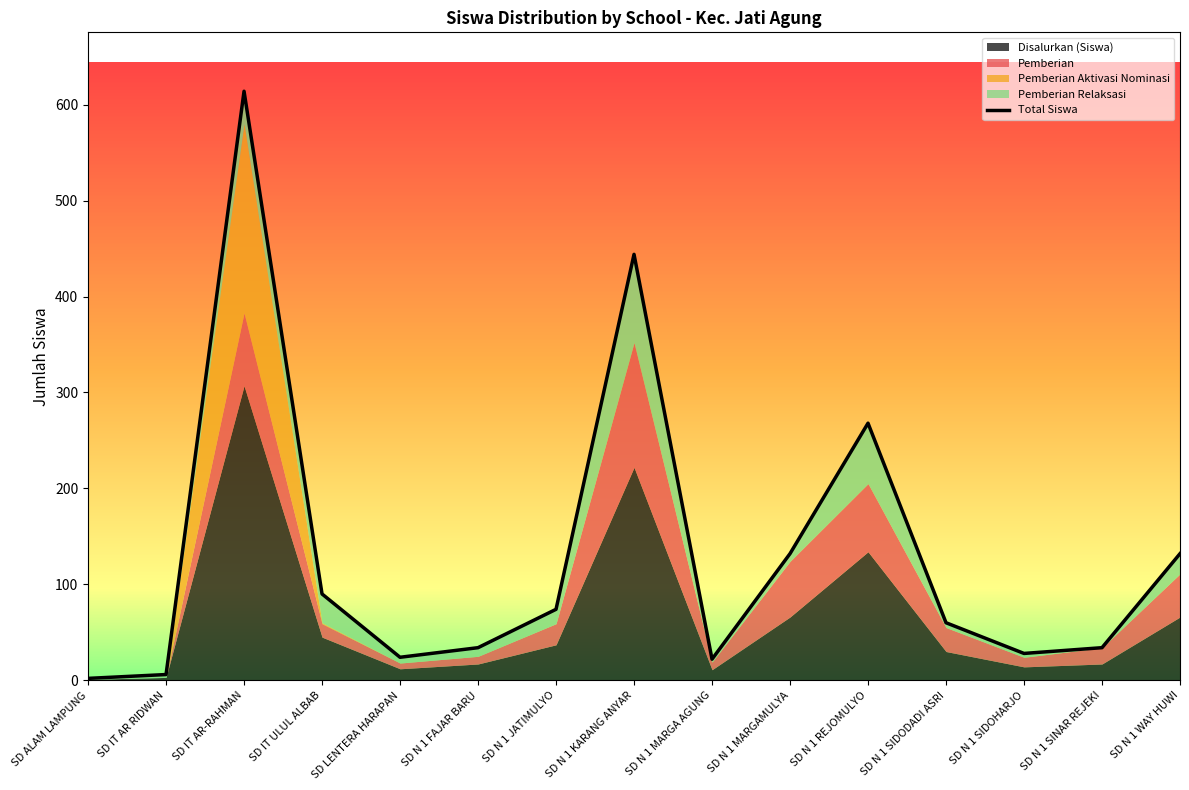

At which label does the data first exceed 60?

SD IT AR-RAHMAN